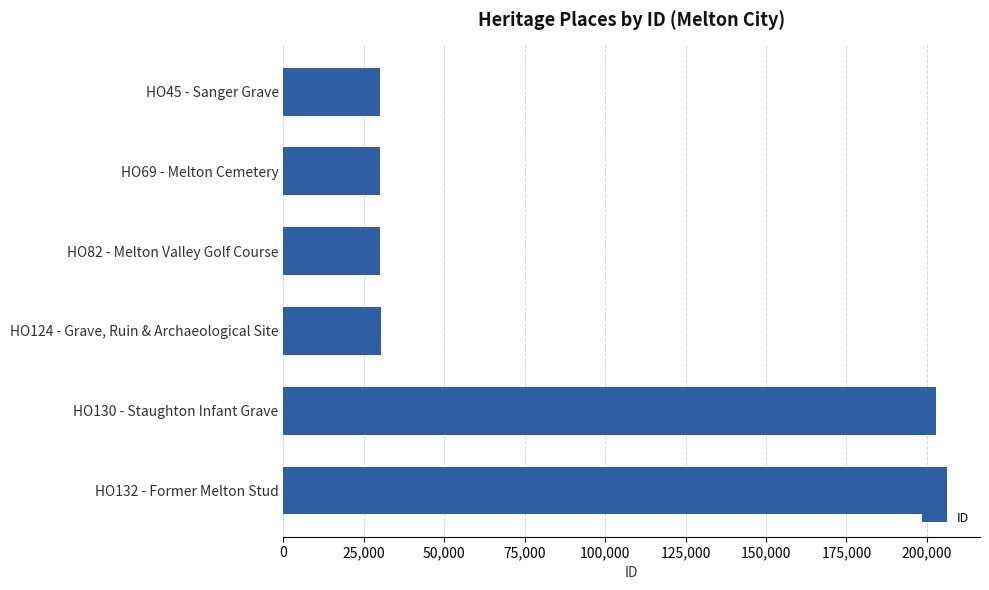

Approximately how many times larger is the value at HO130 - Staughton Infant Grave compared to HO45 - Sanger Grave?

6.8